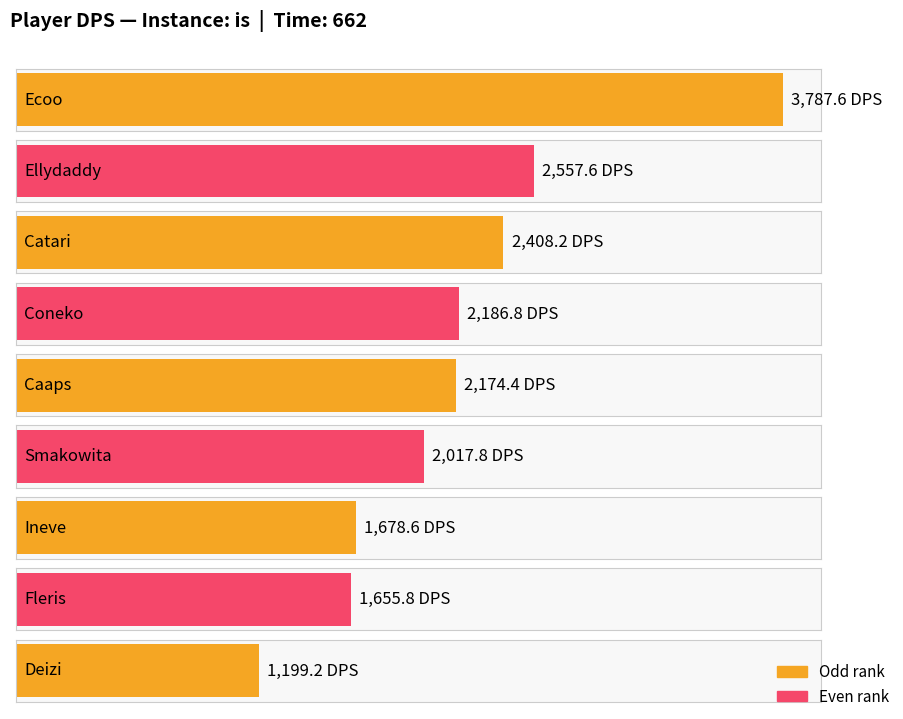

The value at Catari is 2408.2. True or false?

True